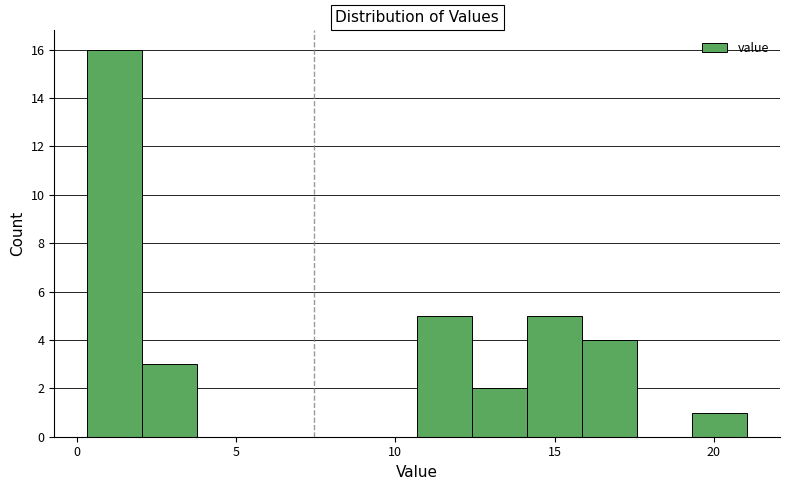

Read against the x-axis, roughly where is the centre of the tallest bar?

1.0